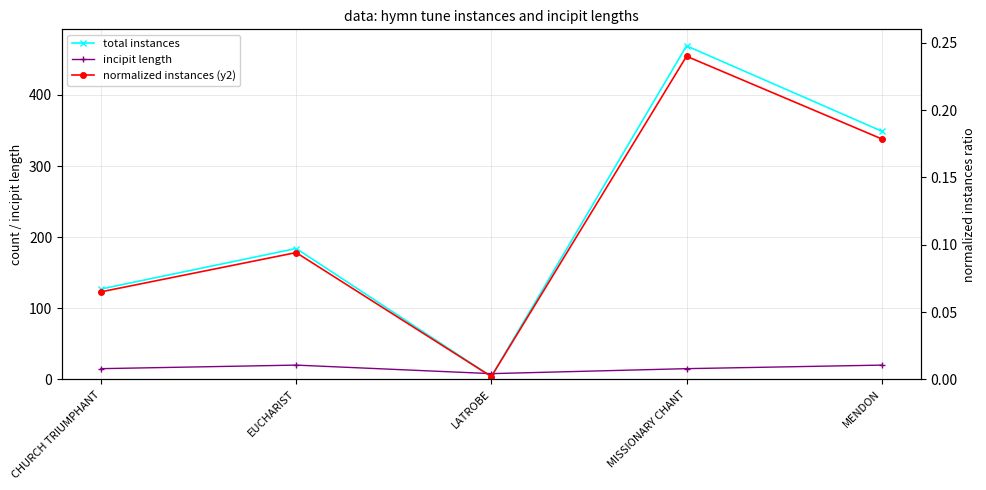

What is the maximum value shown in the chart?

469.0